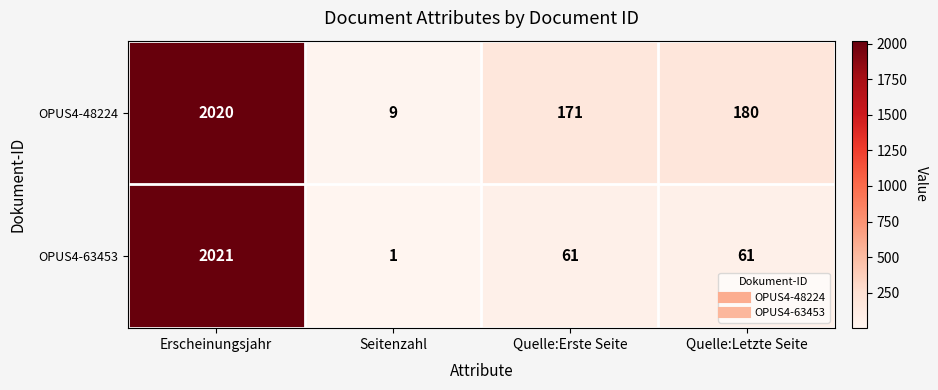

Reading left to right, list all the values displayed in this chart.

OPUS4-48224: 2020	9	171	180
OPUS4-63453: 2021	1	61	61